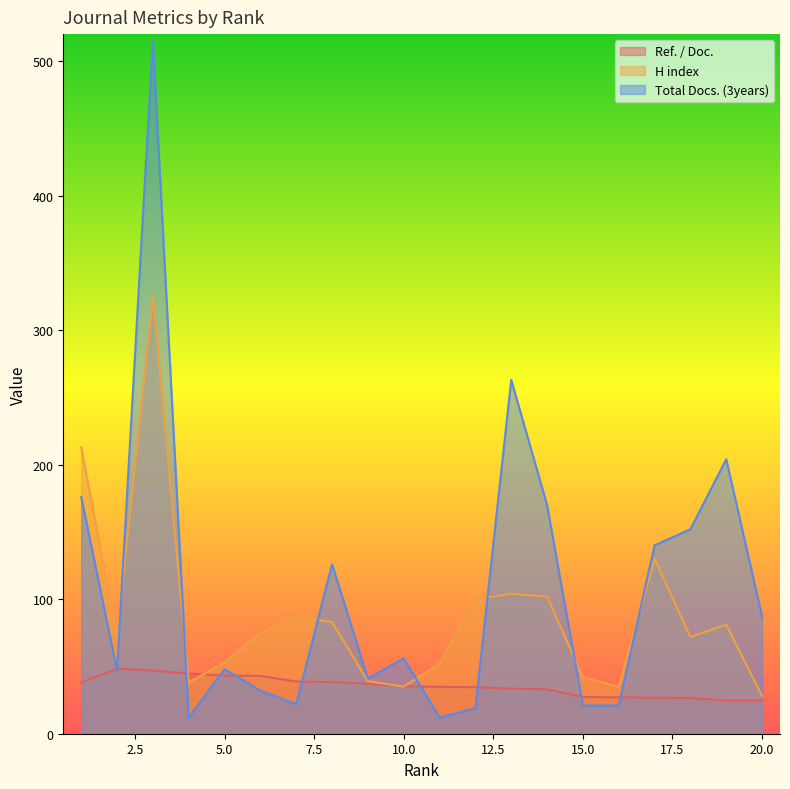

Reading right to left, transcribe all the data shown in this chart.

Ref. / Doc.: 20=24.7	19=24.7	18=26.5	17=26.7	16=27.1	15=27.2	14=33.0	13=33.5	12=34.6	11=34.9	10=35.3	9=37.2	8=38.4	7=38.8	6=43.0	5=43.2	4=44.7	3=47.0	2=48.4	1=38.1
H index: 20=28.0	19=81.0	18=72.0	17=130.0	16=35.0	15=42.0	14=102.0	13=104.0	12=100.0	11=52.0	10=35.0	9=39.0	8=83.0	7=87.0	6=75.0	5=53.0	4=38.0	3=325.0	2=73.0	1=213.0
Total Docs. (3years): 20=87.0	19=204.0	18=152.0	17=140.0	16=21.0	15=21.0	14=170.0	13=263.0	12=19.0	11=12.0	10=56.0	9=41.0	8=126.0	7=22.0	6=32.0	5=48.0	4=12.0	3=515.0	2=47.0	1=176.0